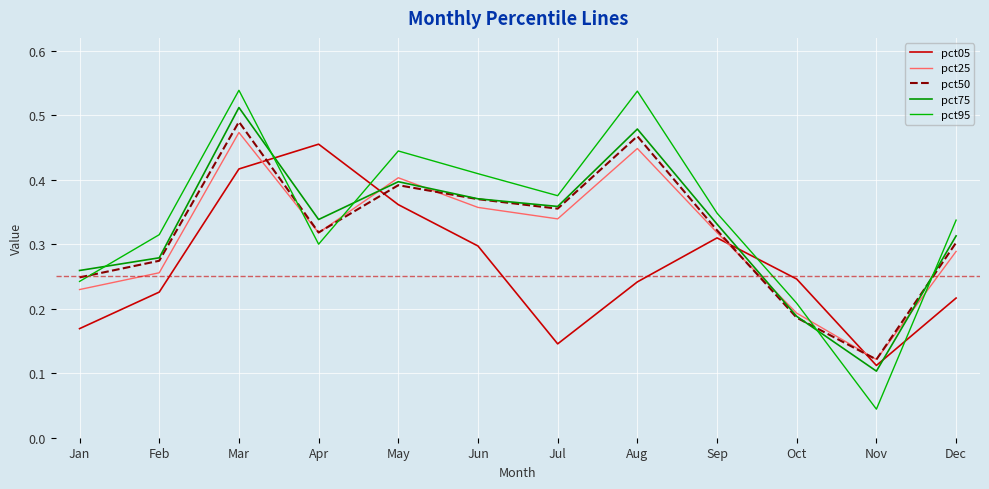

Where is the first local maximum for pct75?

Mar